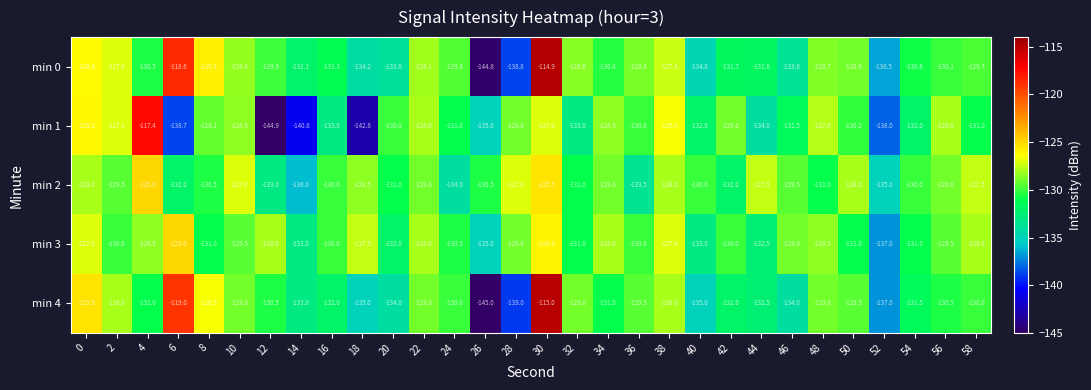

What is the greatest value displayed?

-114.9